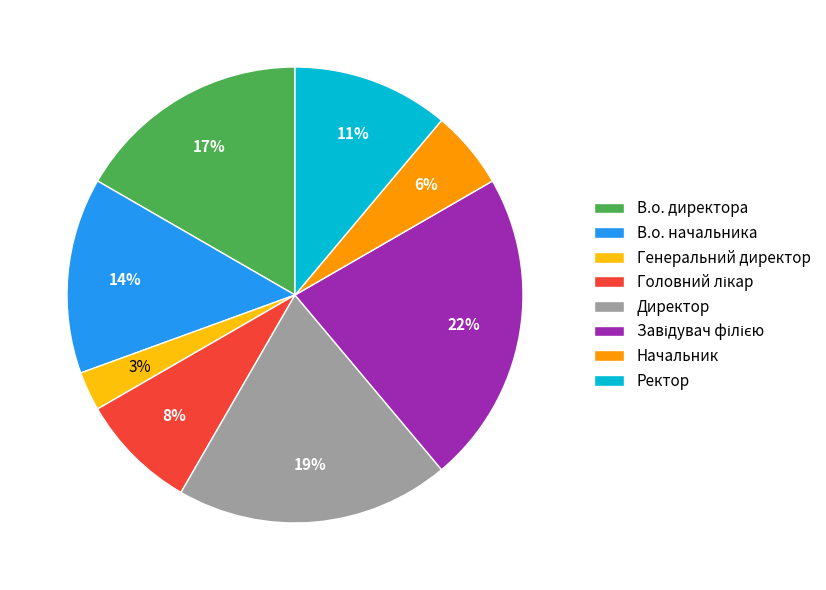

How many slices are in this pie chart?

8